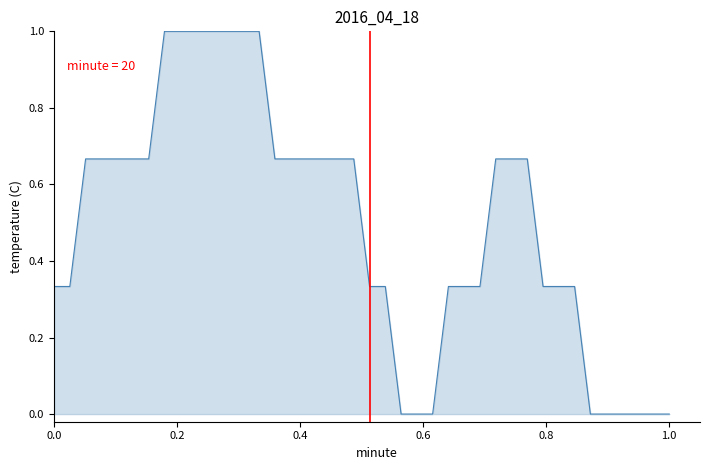

What is the difference between the maximum and minimum values?

1.0